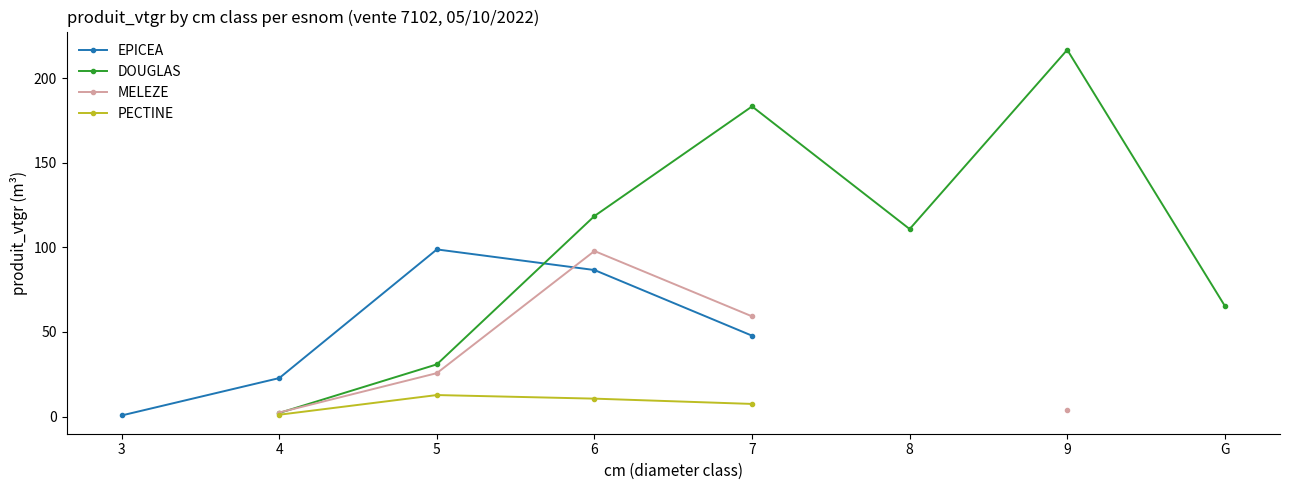

At which category does MELEZE reach its first local peak?

6